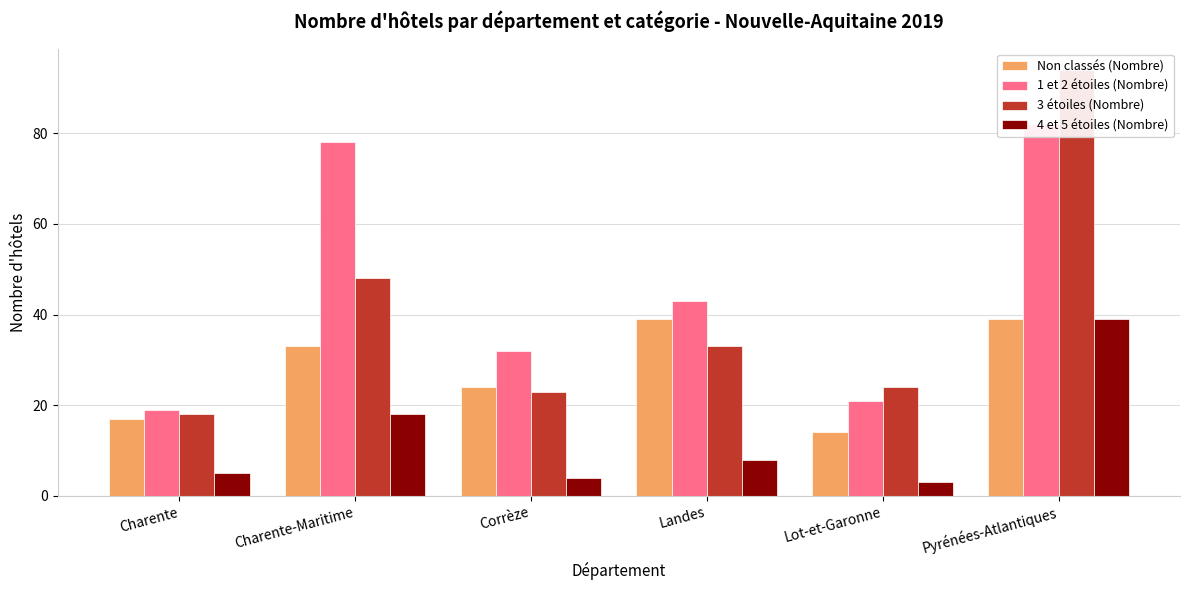

List the series in order of their overall mean, highest first.

1 et 2 étoiles (Nombre), 3 étoiles (Nombre), Non classés (Nombre), 4 et 5 étoiles (Nombre)